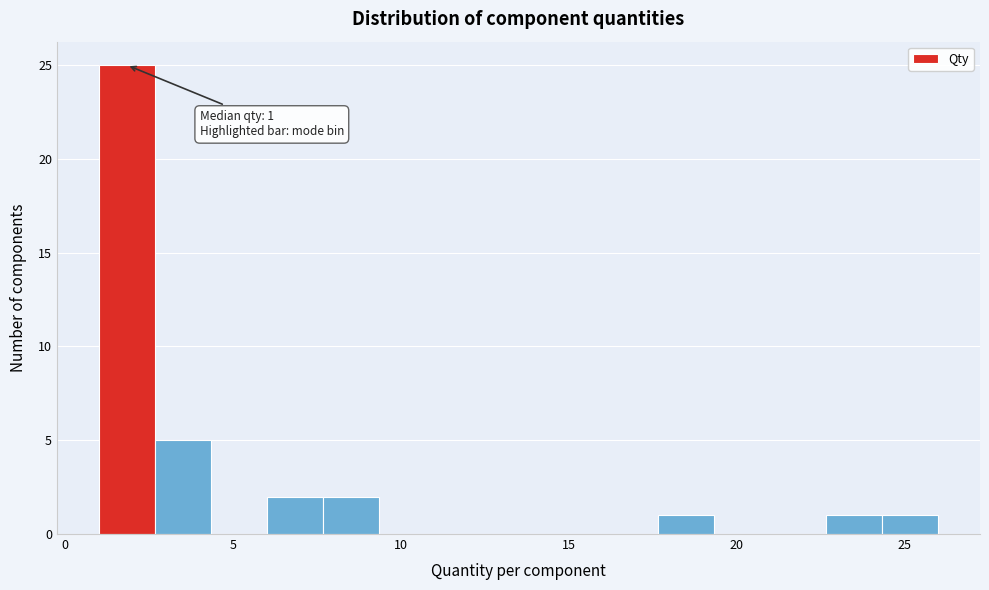

Around what value on the x-axis is the tallest bar? Give the approximate position of its centre, as read against the axis.

2.0